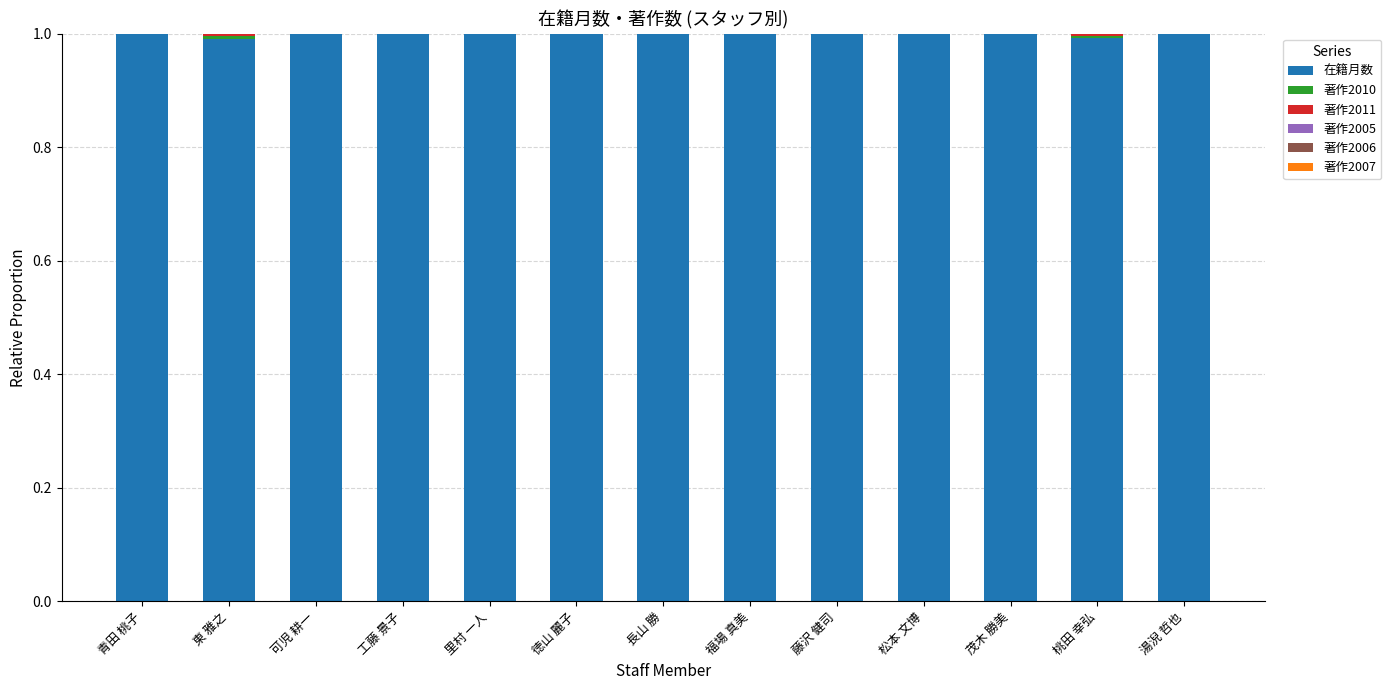

The 在籍月数 series shows 1.7 at 松本 文博. True or false?

False